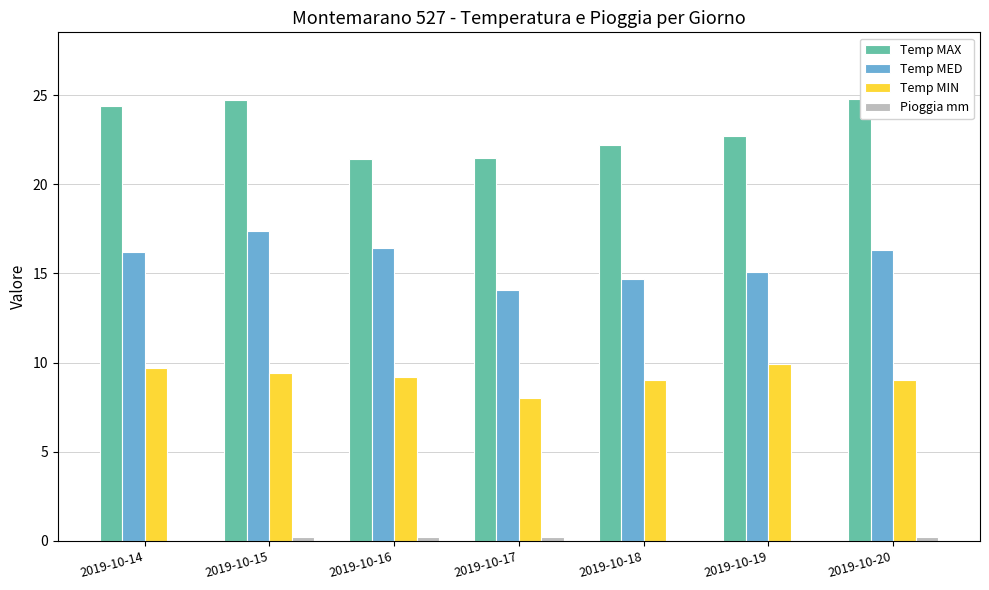

What is the greatest value displayed?

24.8